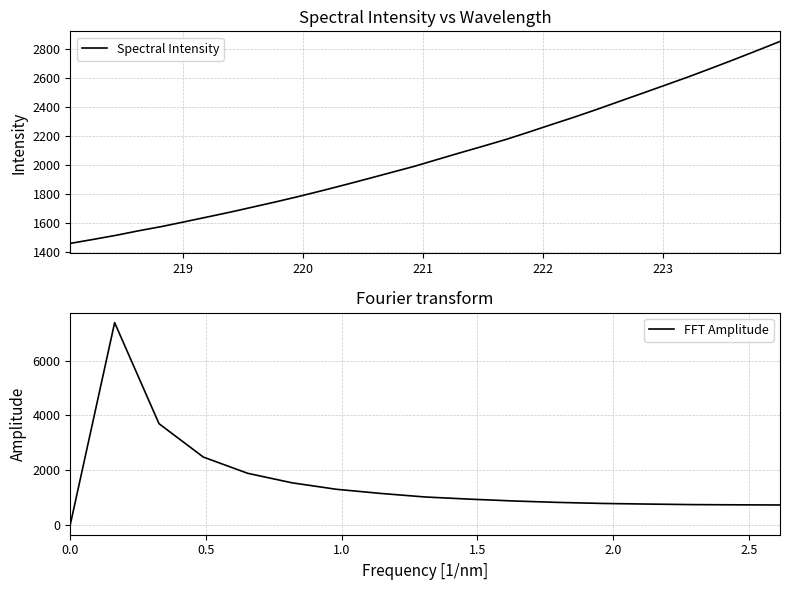

Approximately how many times larger is the value at 221.3083 compared to 219.9712?

1.2